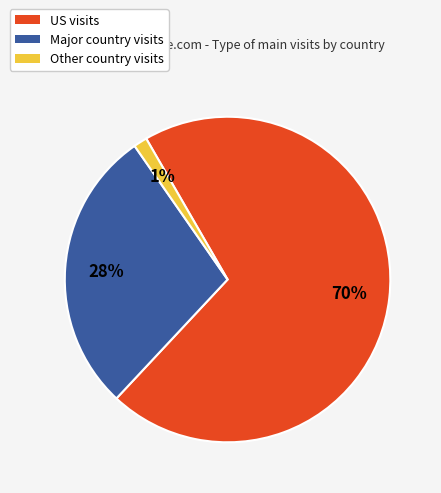

Does any single category account for the majority?

Yes